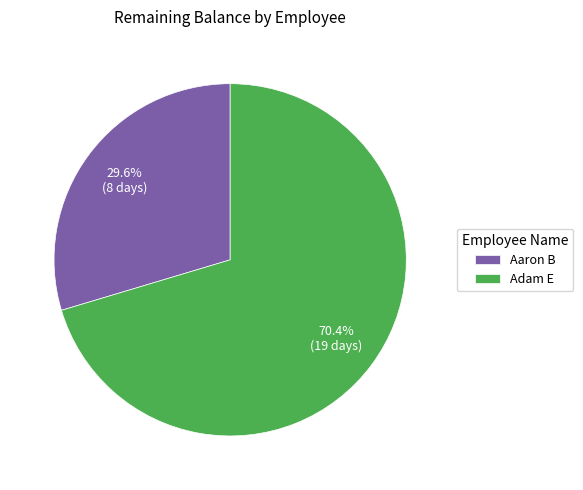

The Adam E slice represents 70% of the pie. True or false?

True